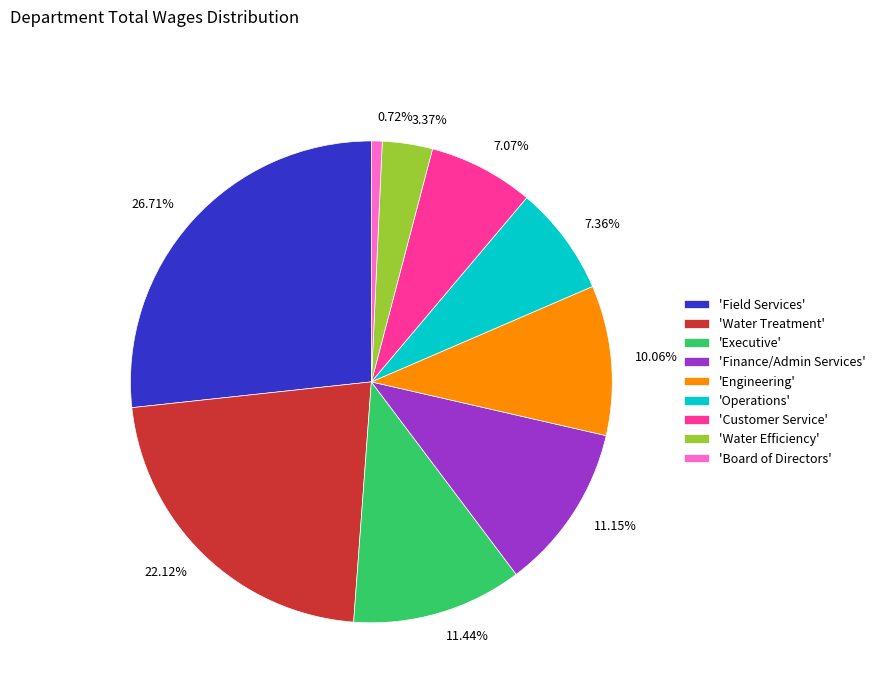

How many slices are in this pie chart?

9